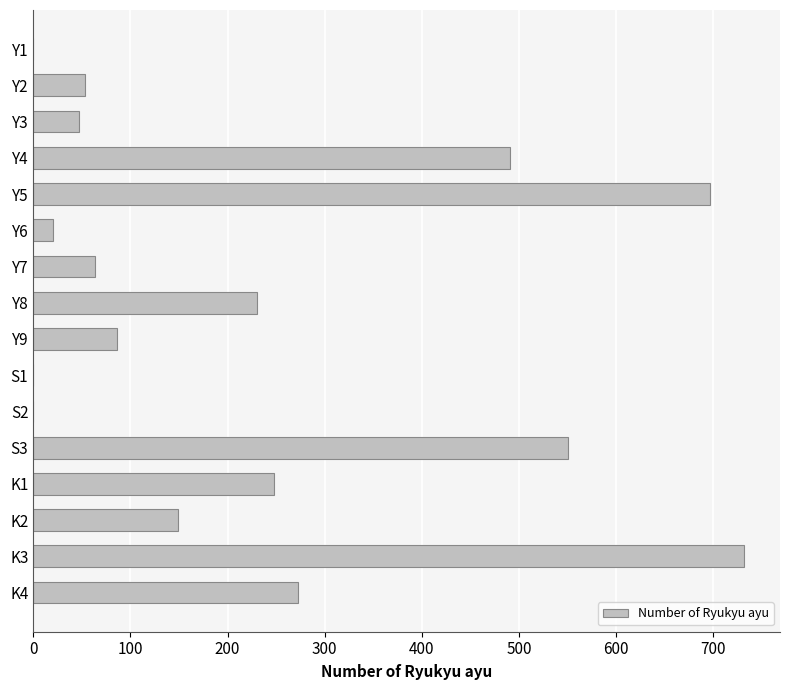

Where is the data nearest to the value 366?

K4